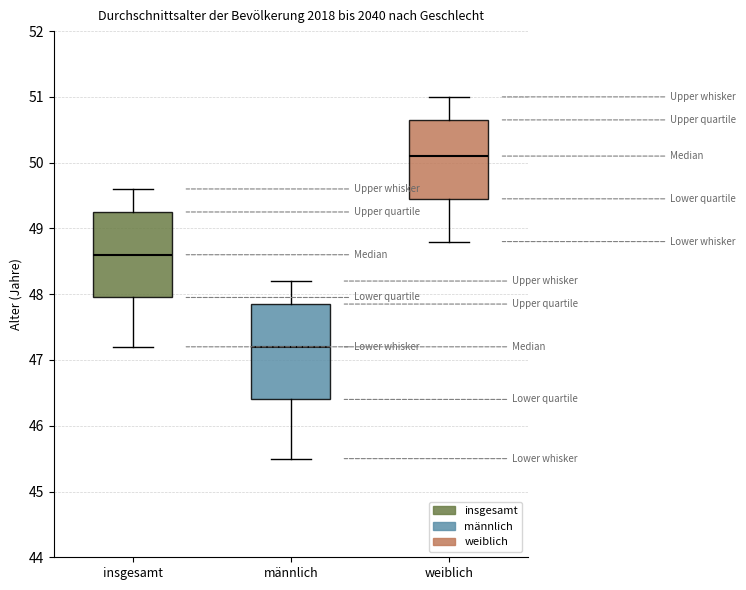

Which box is the tallest, from its lower edge to its upper edge?

männlich